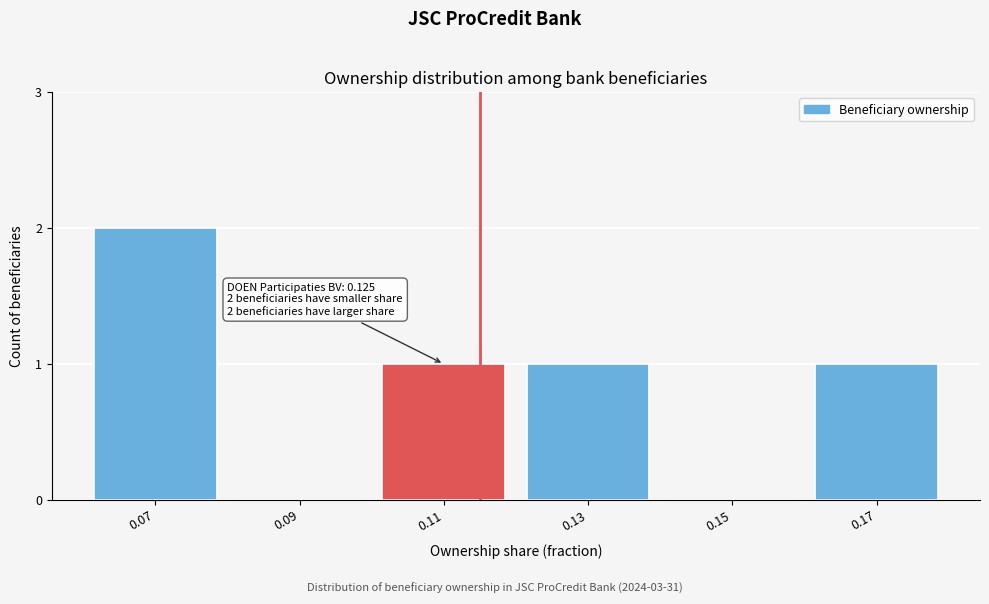

Reading left to right, list all the values displayed in this chart.

0.07=2	0.09=0	0.11=1	0.13=1	0.15=0	0.17=1